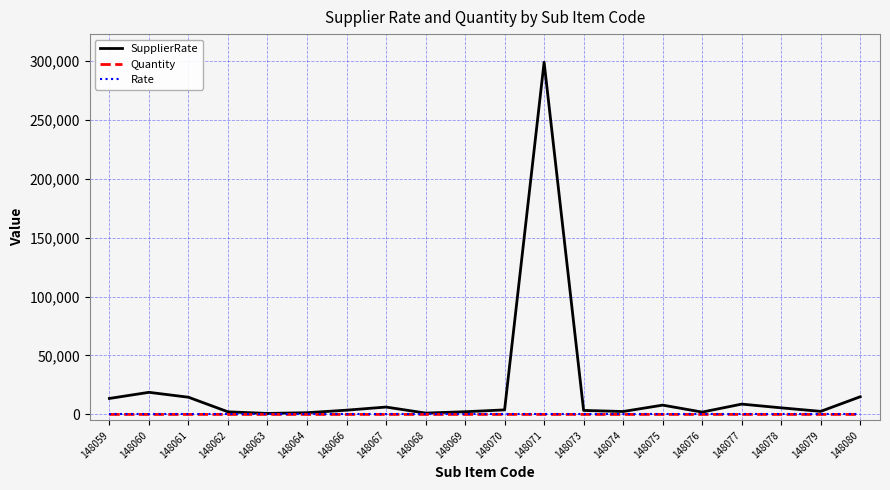

At which category is the sum across all series the highest?

148071